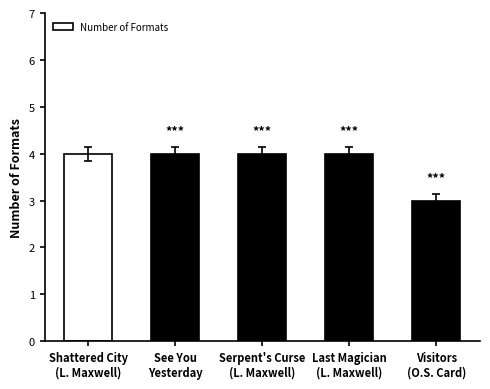

What is the average value?

4